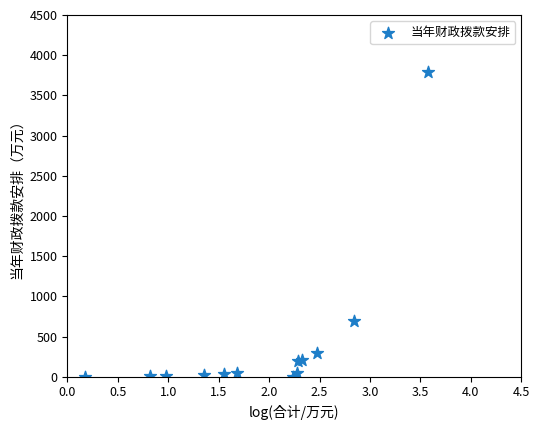

What Y value in the scatter plot is closest to 1895?

689.9